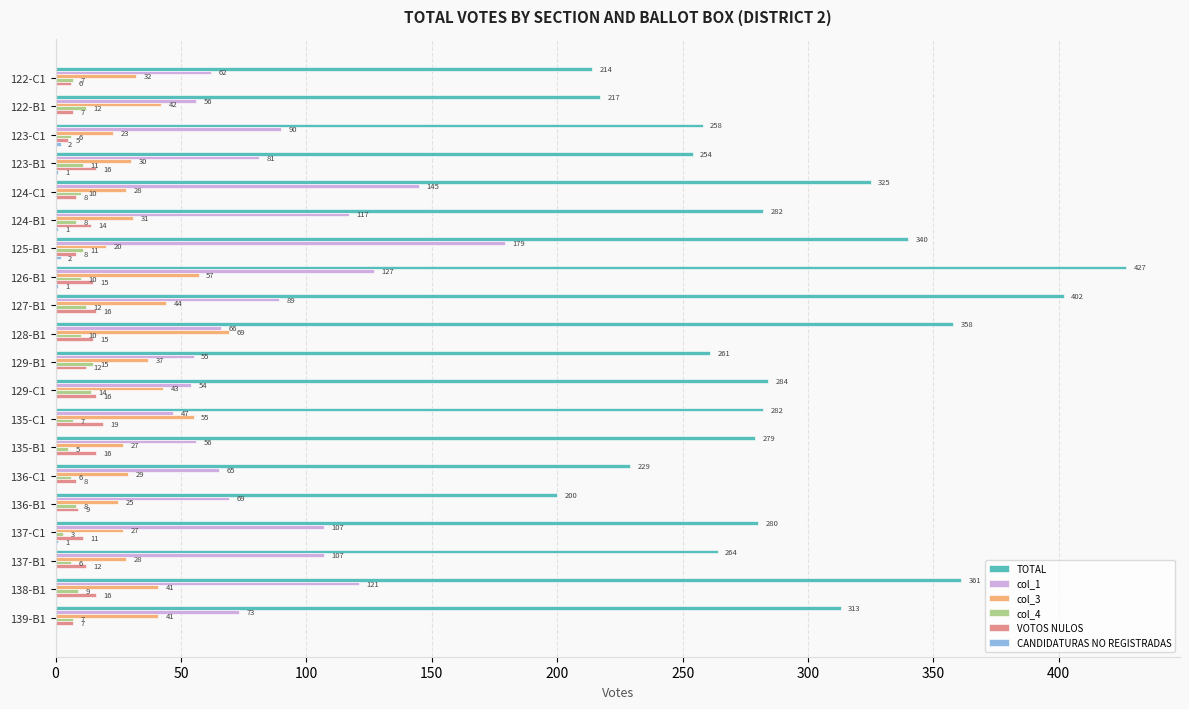

True or false: col_4 has a value of 8 at 124-B1.

True